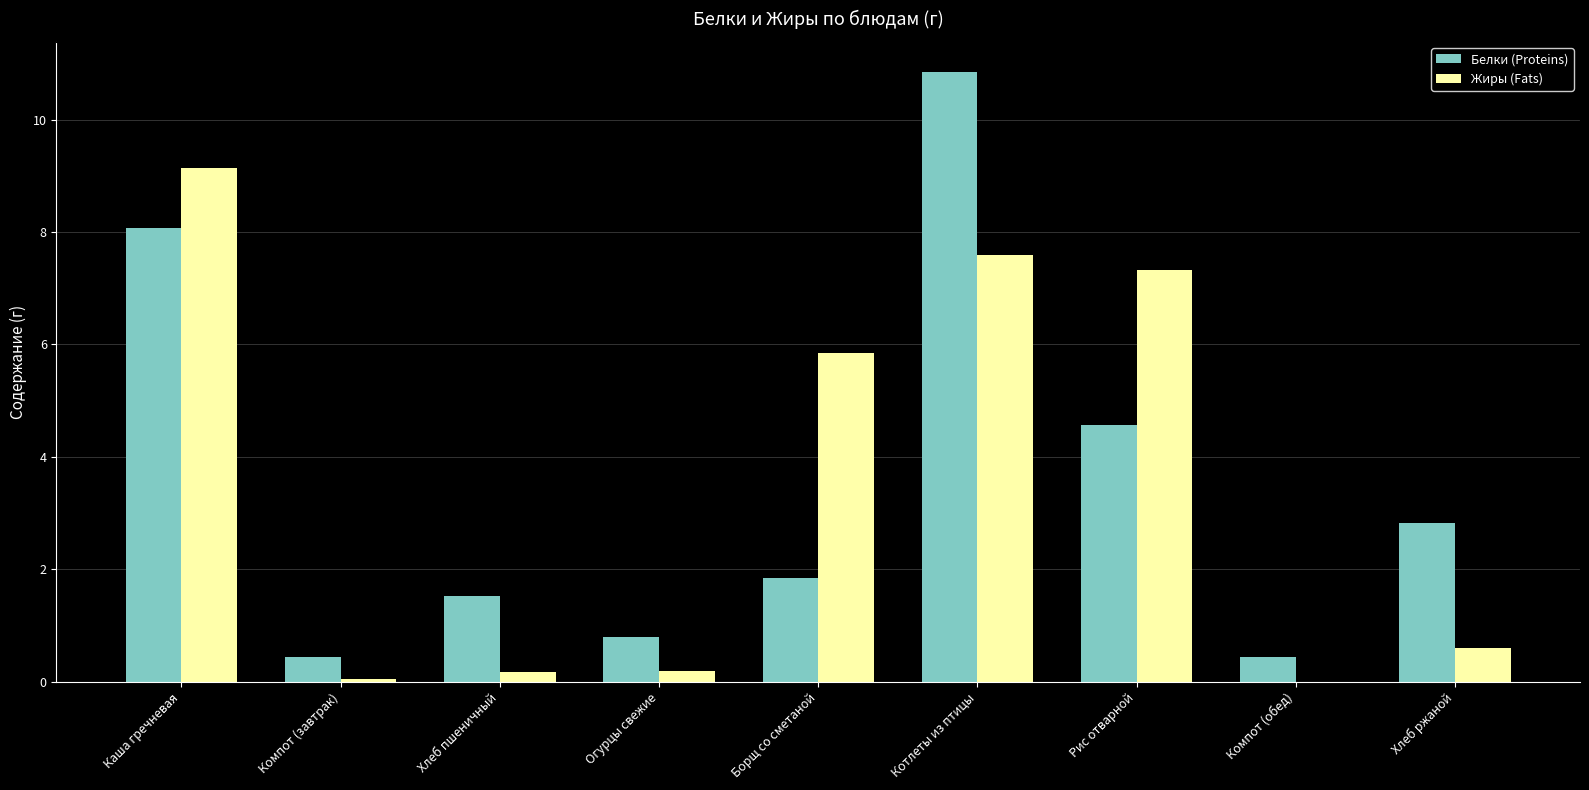

What is the difference between the Белки (Proteins) values at Котлеты из птицы and Борщ со сметаной?

9.0